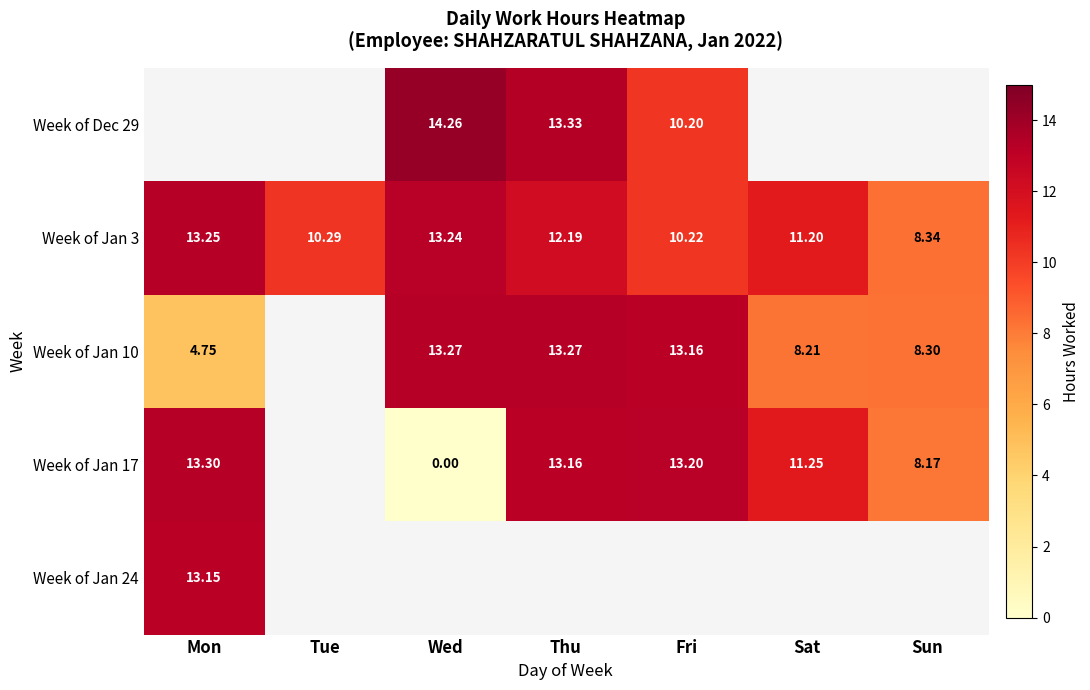

Between Tue and Thu, which series saw the biggest shift?

Week of Jan 3